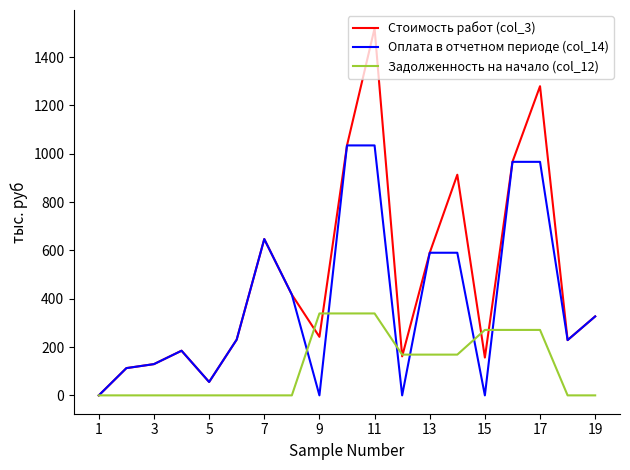

How many values in the Стоимость работ (col_3) series exceed 242?

10